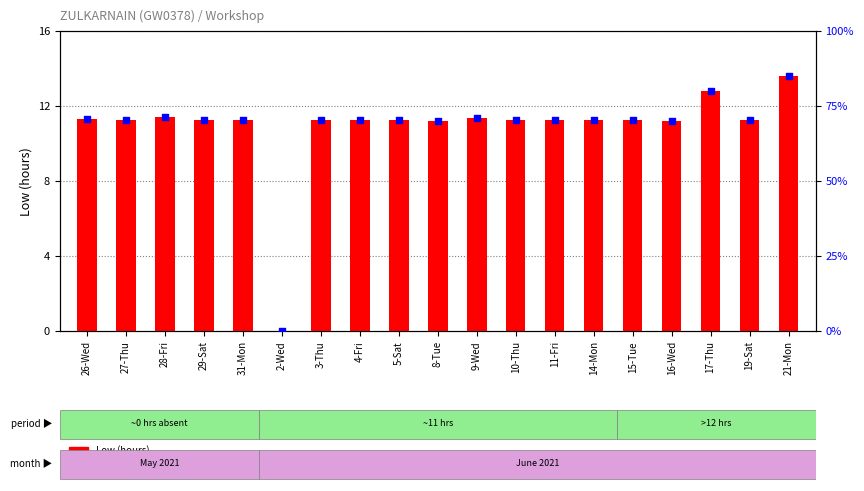

At how many categories does at least one series exceed 3?

18